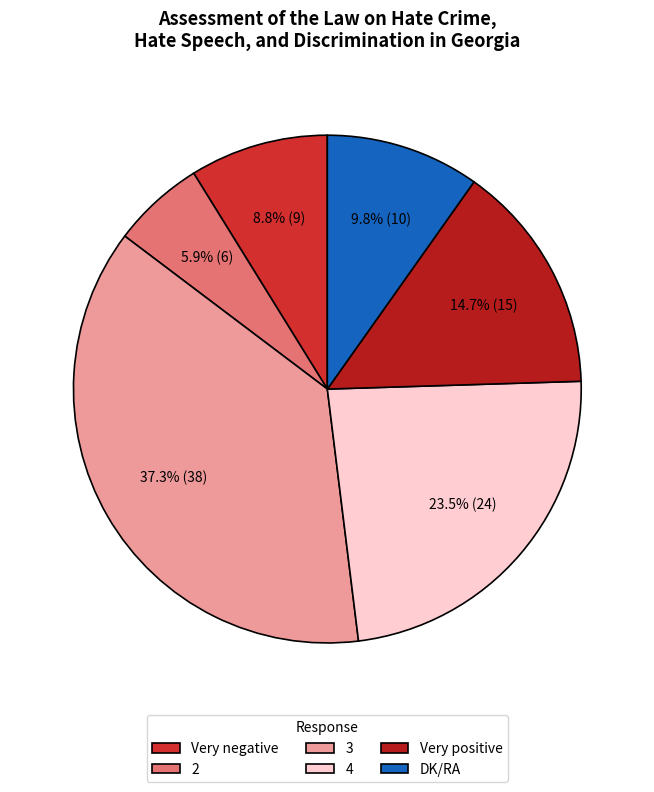

How much of the chart is everything except 4?

76.5%